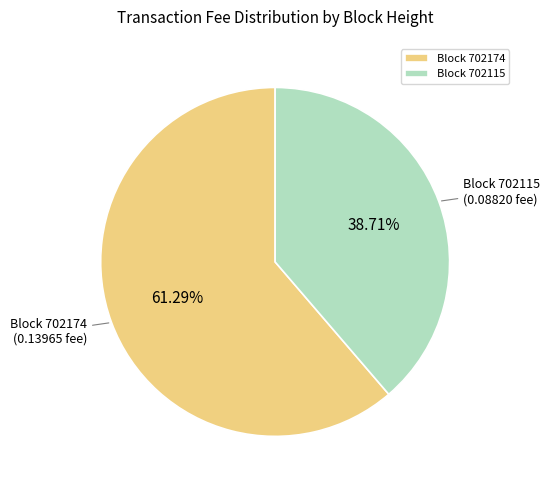

How many segments does this pie chart have?

2